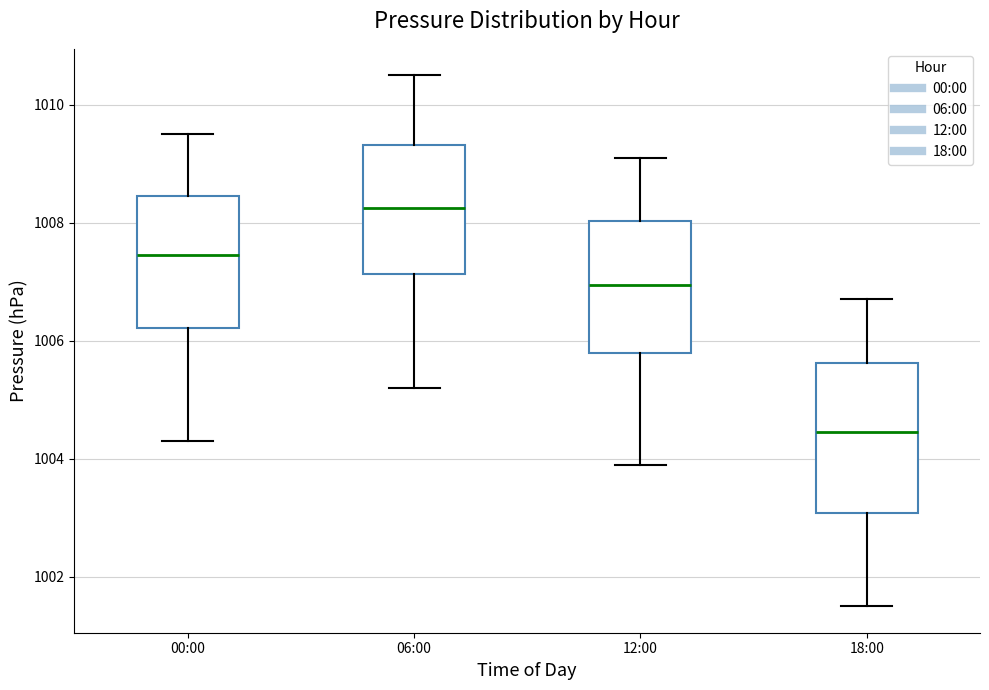

Reading left to right, transcribe this box plot: for each box, give where its median line is, the range the box spans, and where its two whiskers end, as read against the y-axis. The values are not printed on the chart, so give them approximately, as read against the axis.

00:00: median 1007.4, box 1006.2 to 1008.4, whiskers 1004.4 to 1009.6
06:00: median 1008.2, box 1007.2 to 1009.4, whiskers 1005.2 to 1010.6
12:00: median 1007.0, box 1005.8 to 1008.0, whiskers 1004.0 to 1009.2
18:00: median 1004.4, box 1003.0 to 1005.6, whiskers 1001.6 to 1006.8